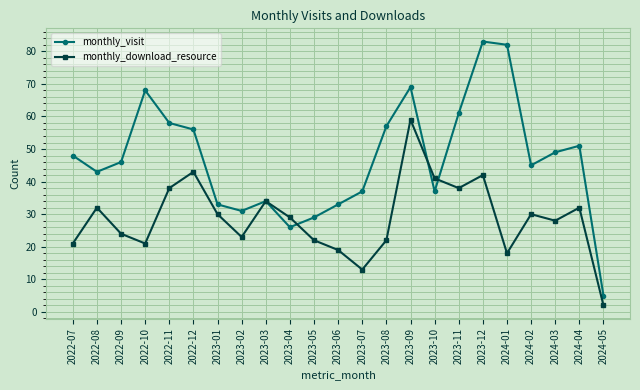

What is the lowest value of the monthly_download_resource series?

2